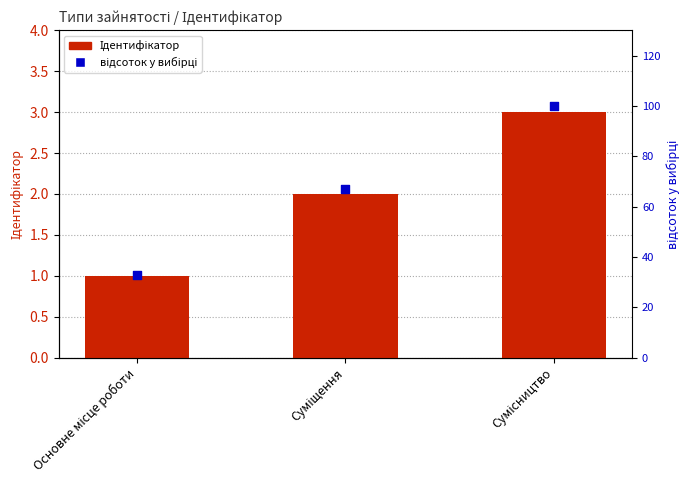

What are all the series names shown in the legend?

Ідентифікатор, відсоток у вибірці